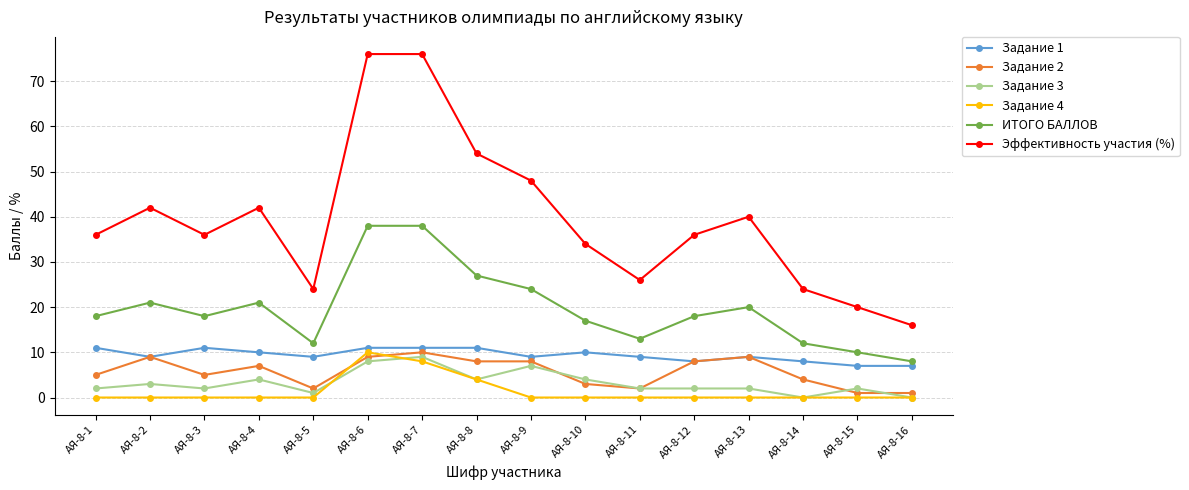

True or false: Задание 4 has a value of 5 at АЯ-8-13.

False